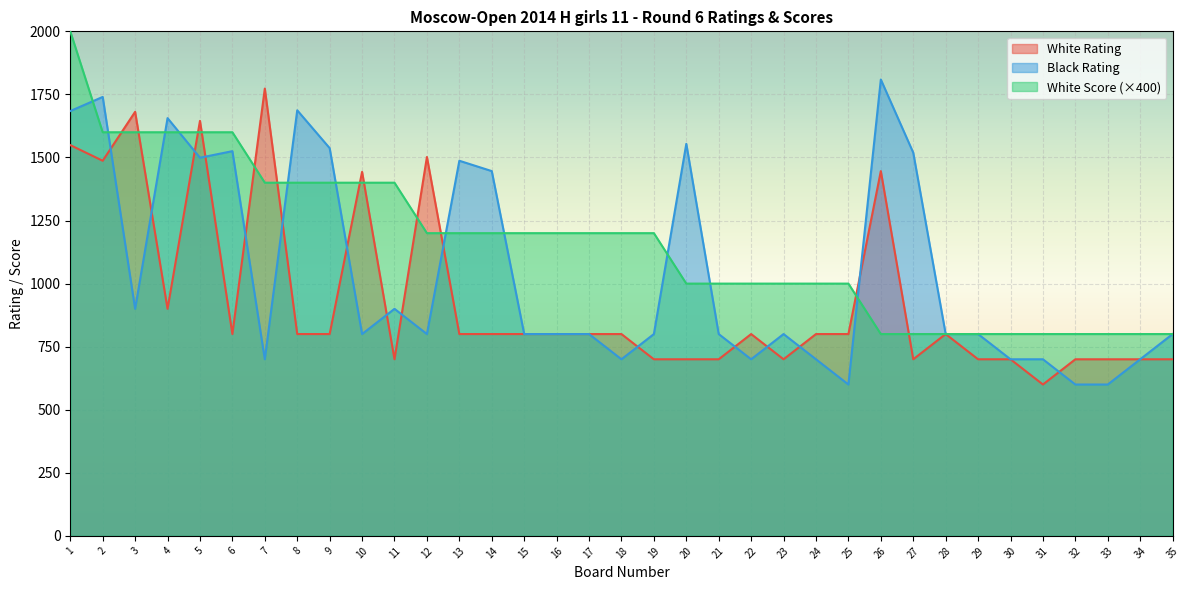

At 35, list the series in order from largest to smallest.

Black Rating, White Score, White Rating